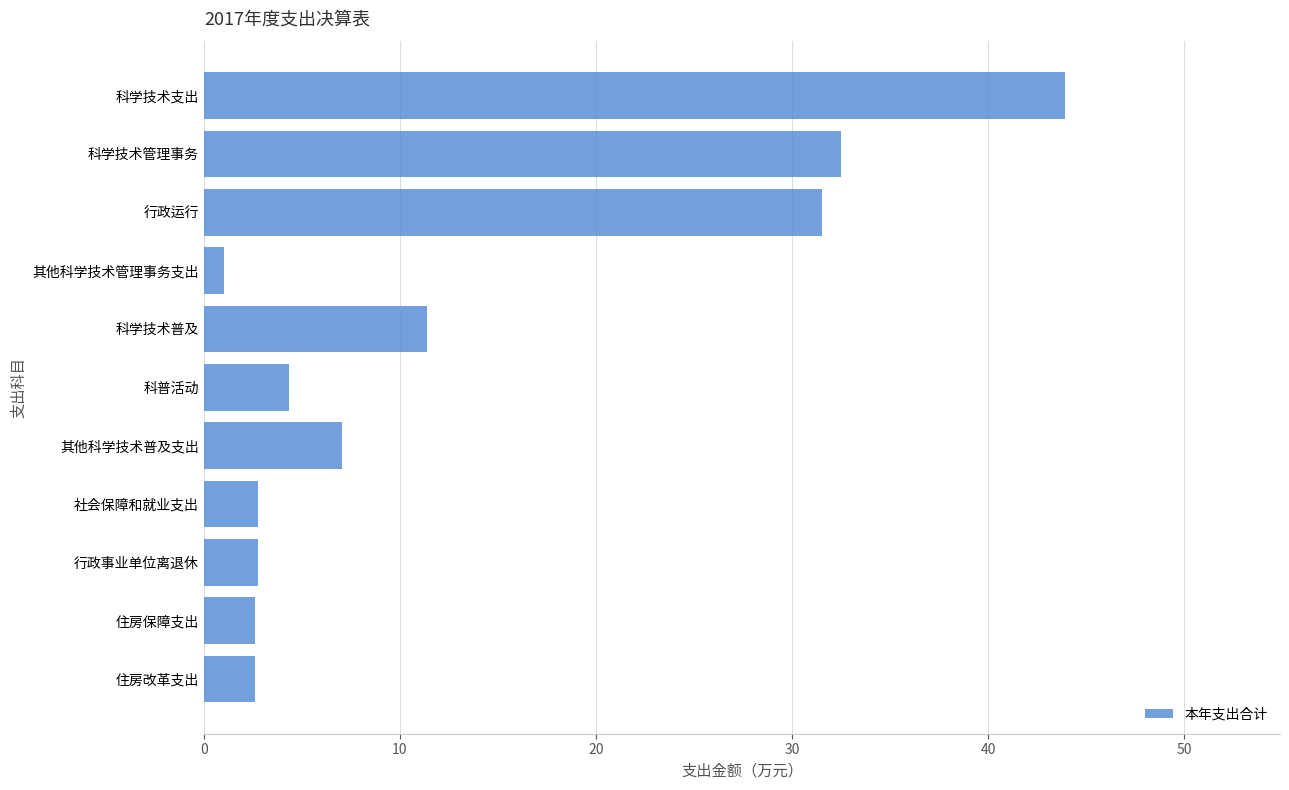

How many values are below 4?

5